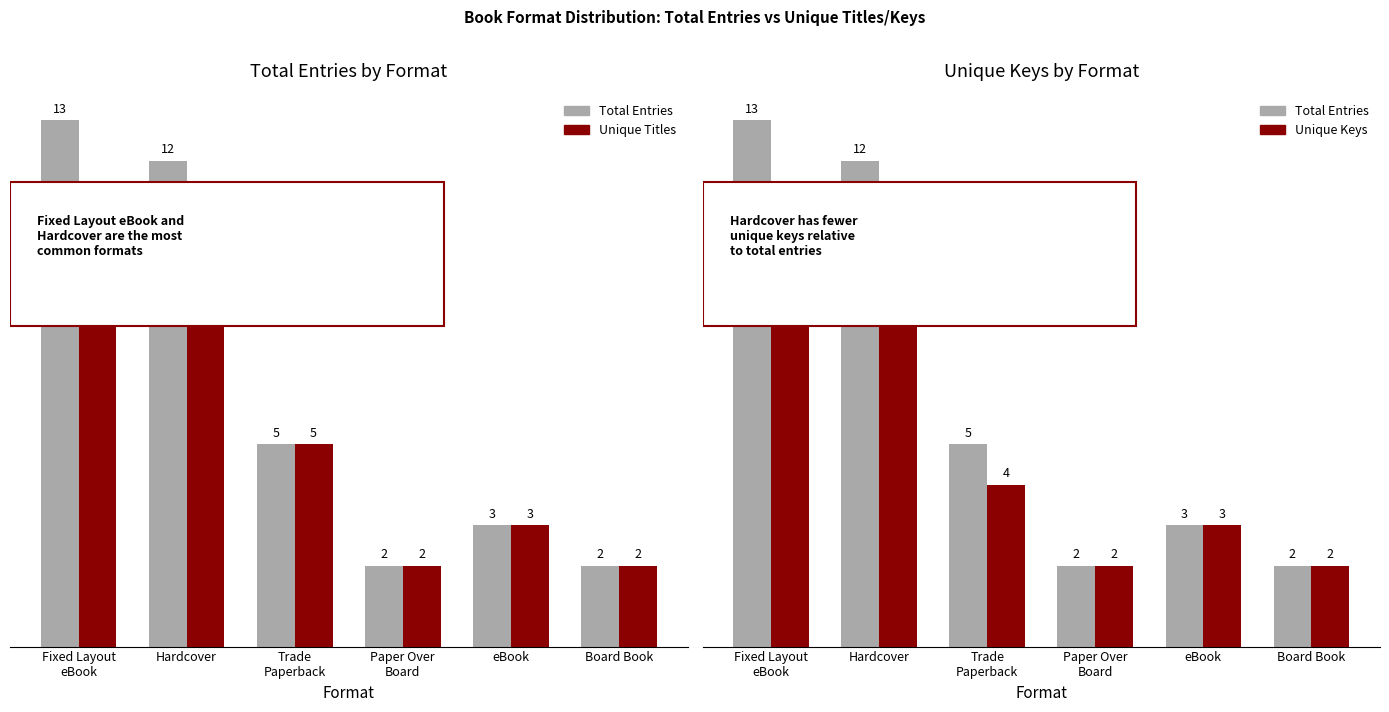

Reading left to right, extract all data points from this chart.

Total Entries: 13	12	5	2	3	2
Unique Titles: 10	11	5	2	3	2
Unique Keys: 10	10	4	2	3	2